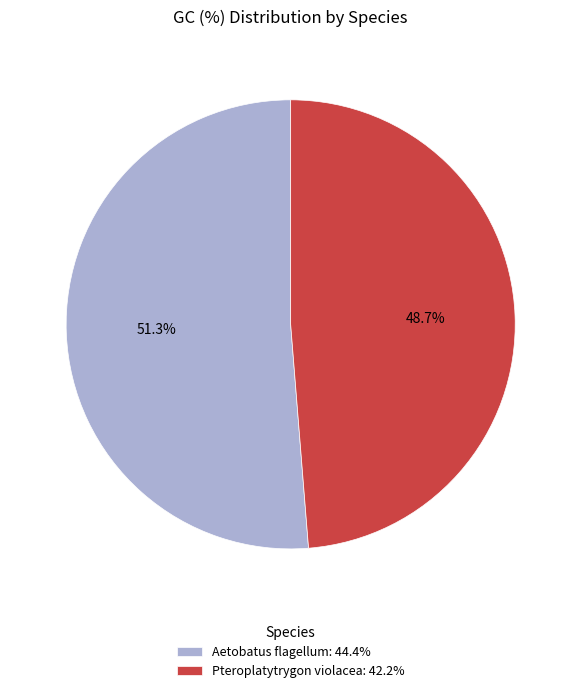

The Pteroplatytrygon violacea slice represents 49% of the pie. True or false?

True